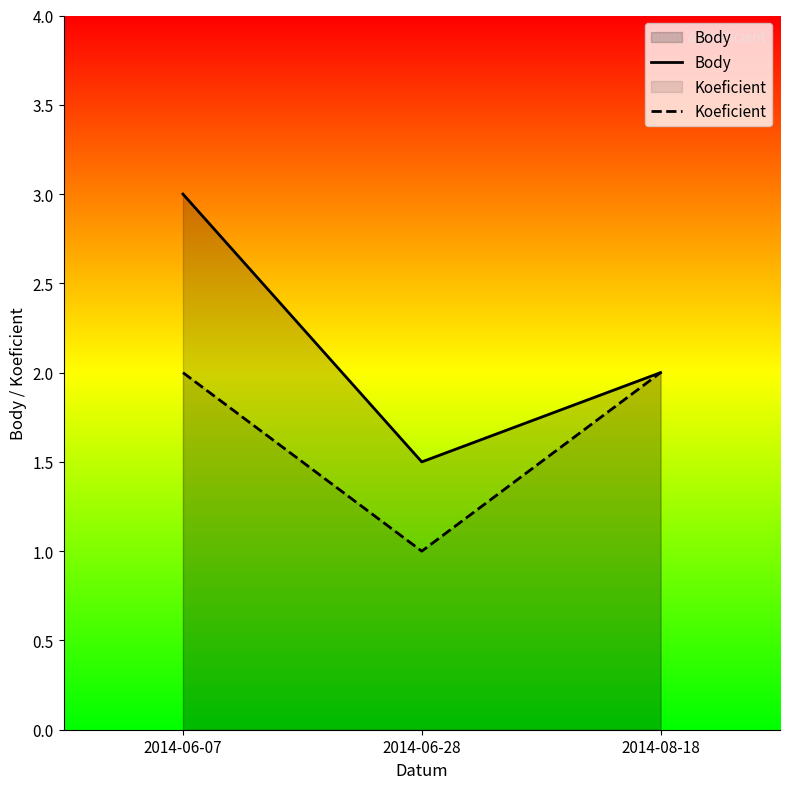

Rank the series by their maximum value, from highest to lowest.

Body, Koeficient